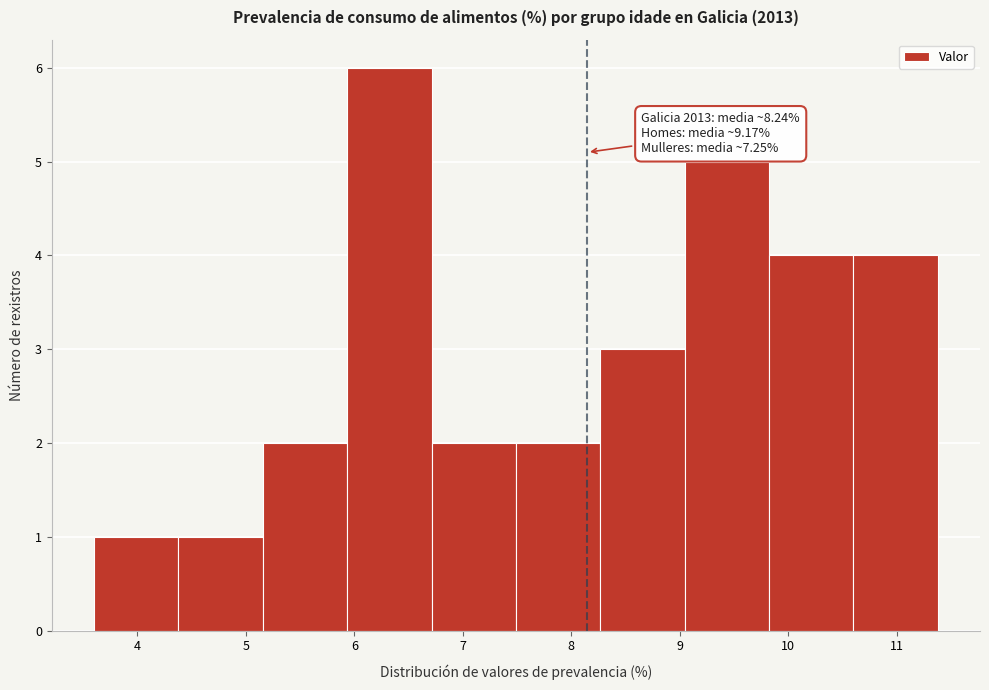

Over which range of the x-axis is the bar tallest?

5.9 to 6.7